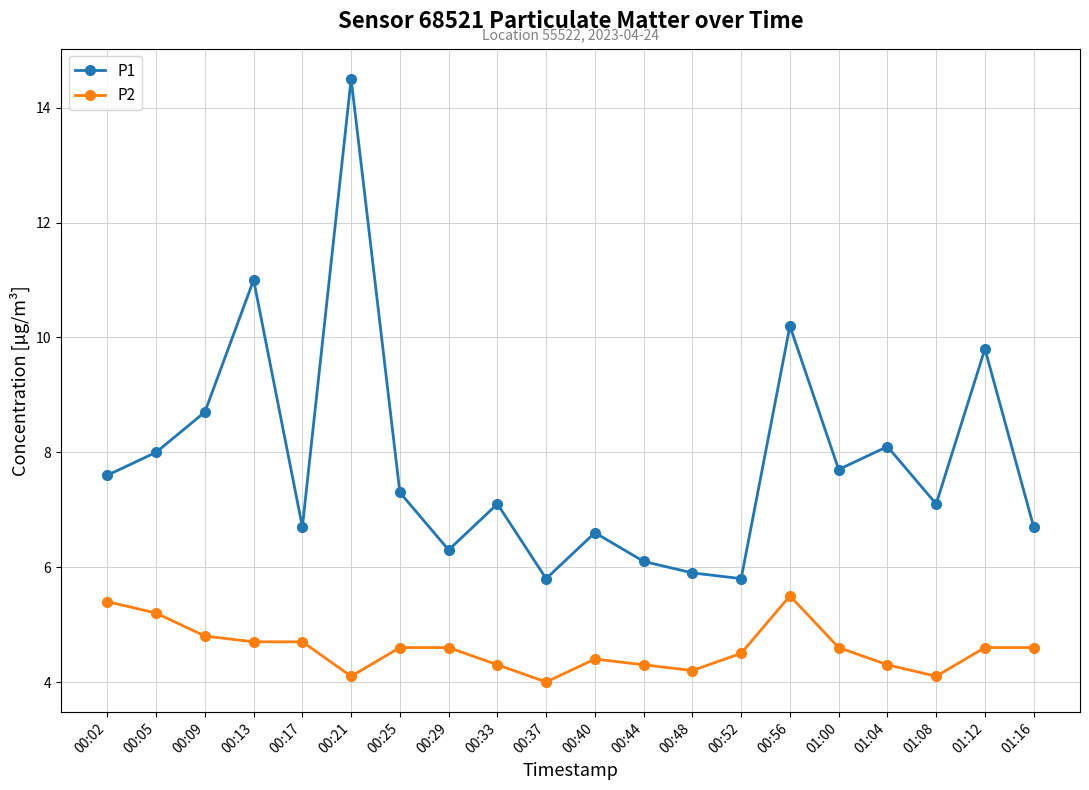

List the series in order of their peak value, lowest first.

P2, P1